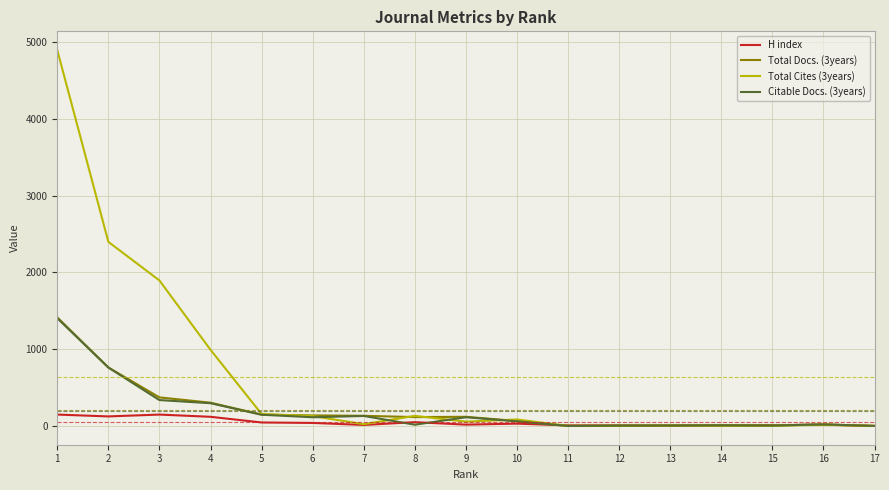

What is the sum of the Total Docs. (3years) values at 1 and 9?

1534